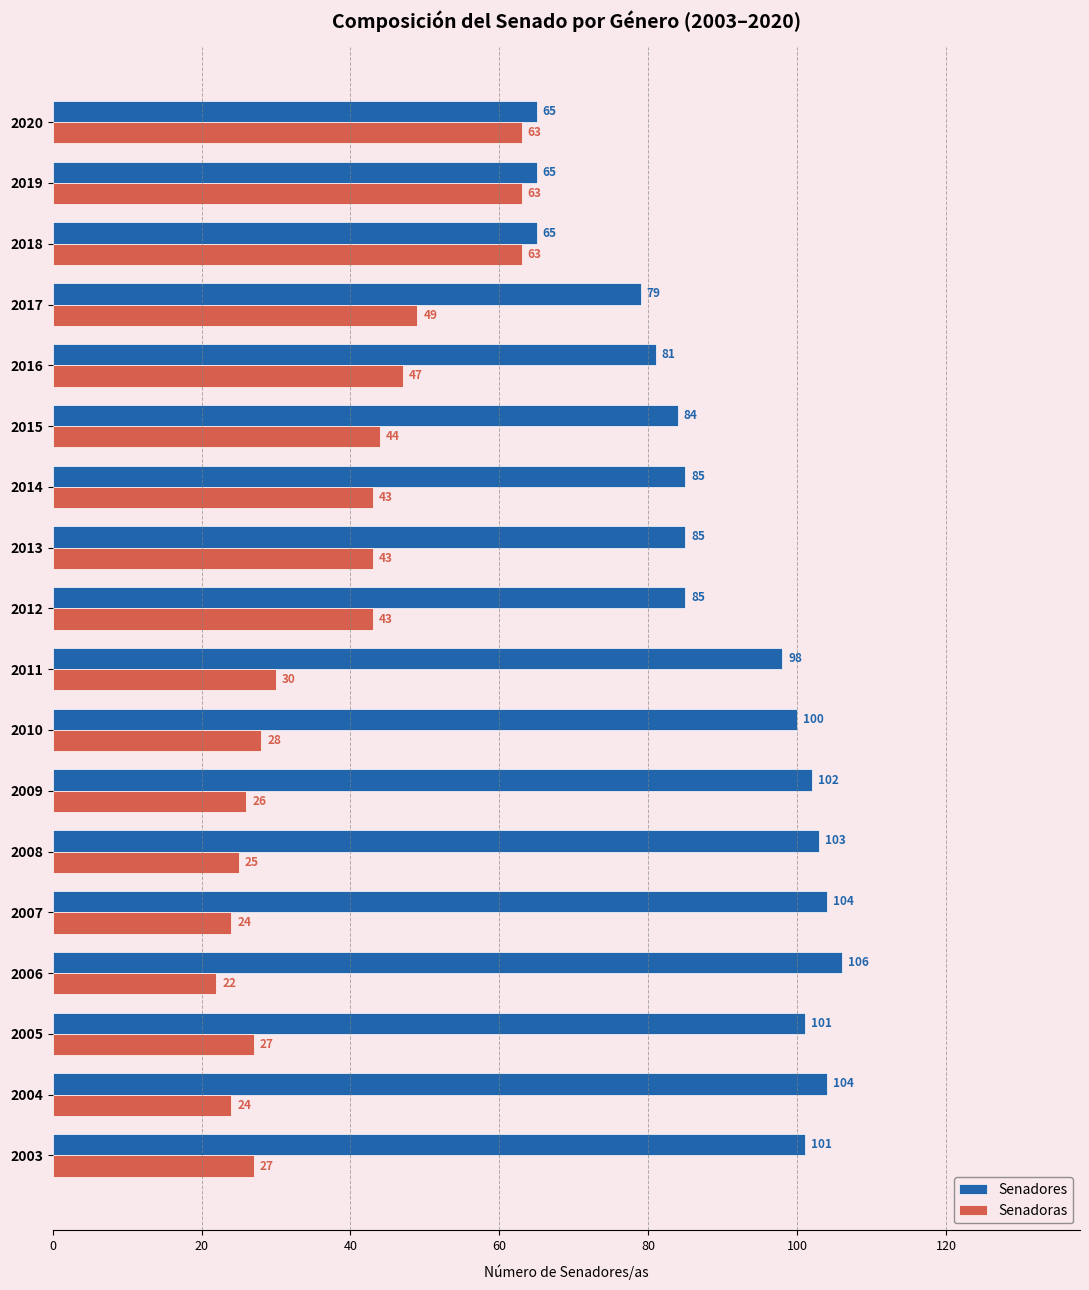

The value of Senadoras at 2006 is 6. True or false?

False